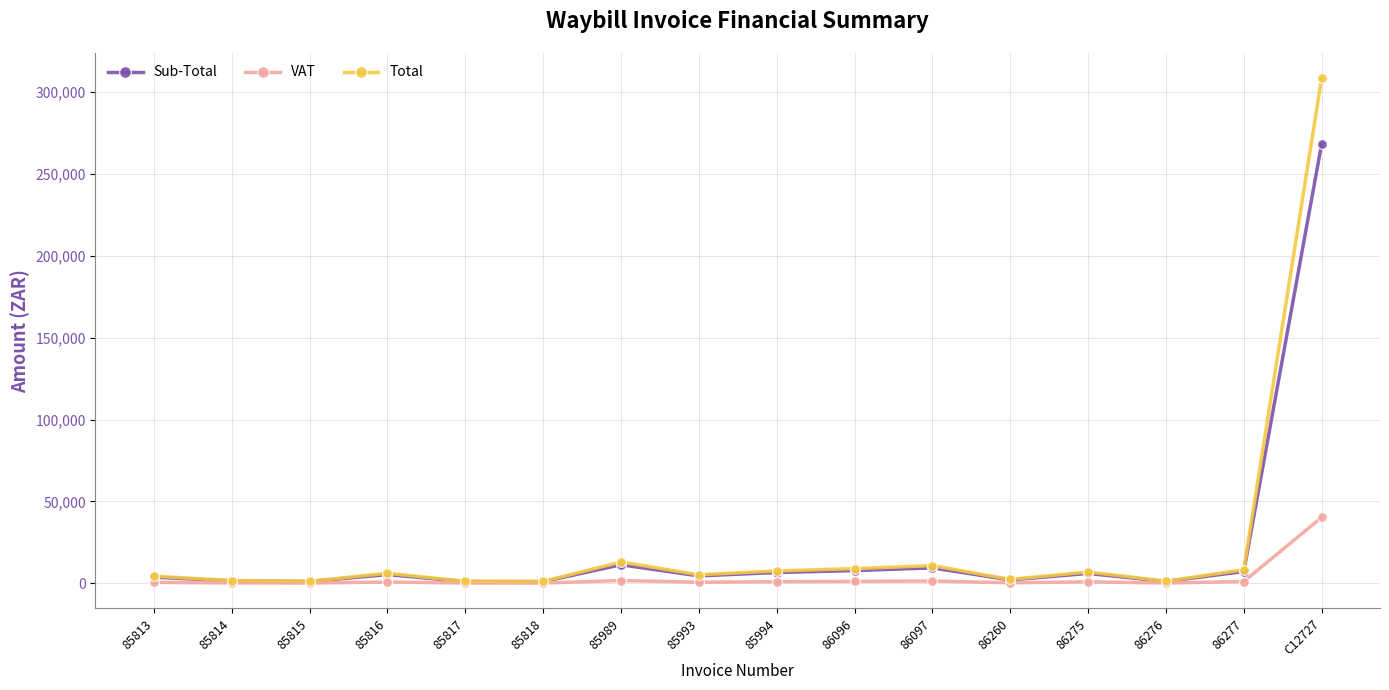

True or false: VAT has more than 2 points higher than both neighbors.

True